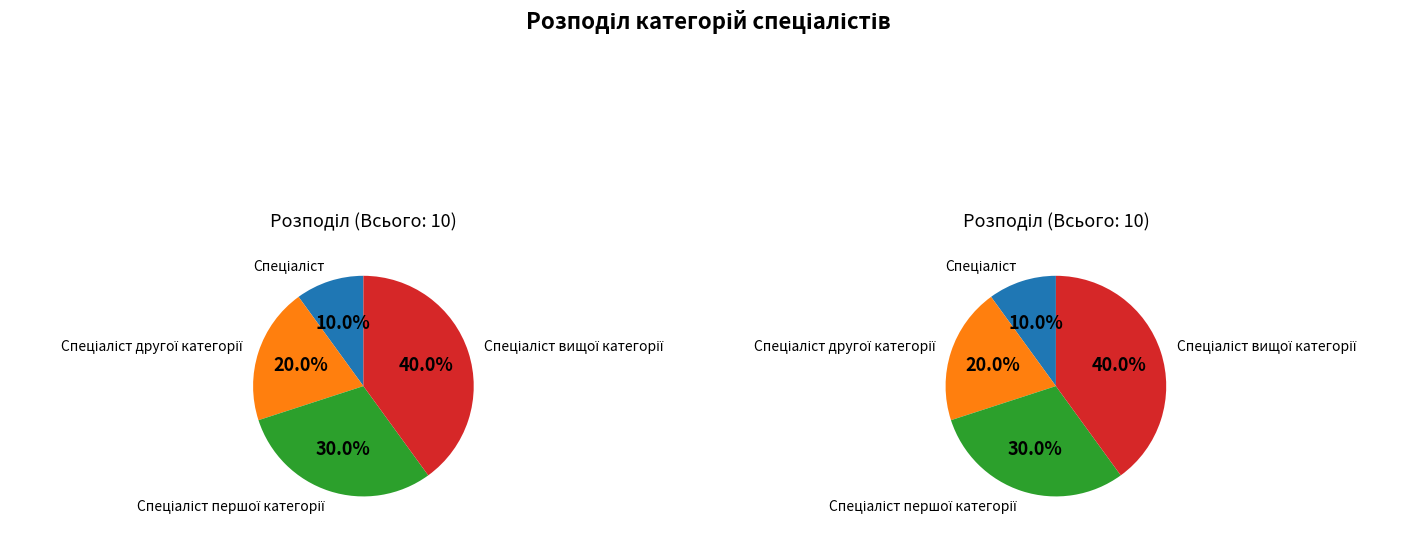

Which category has the smallest portion of the pie?

Спеціаліст